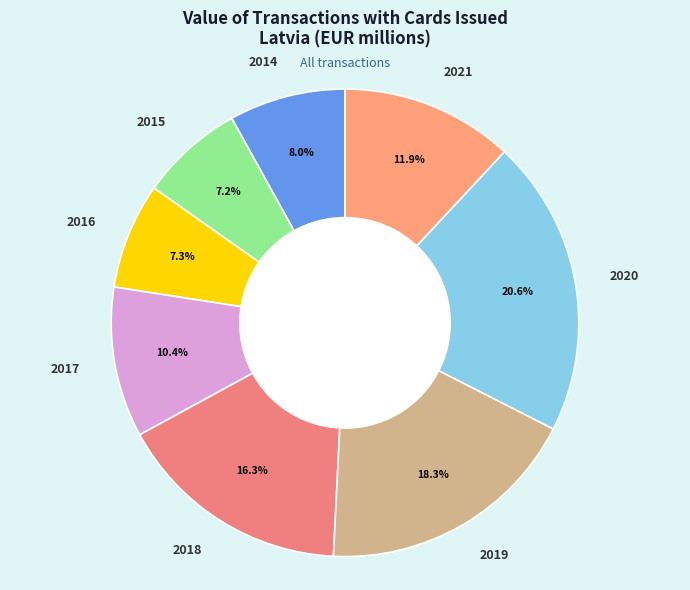

Is it true that 2014 is 16% of the pie?

False